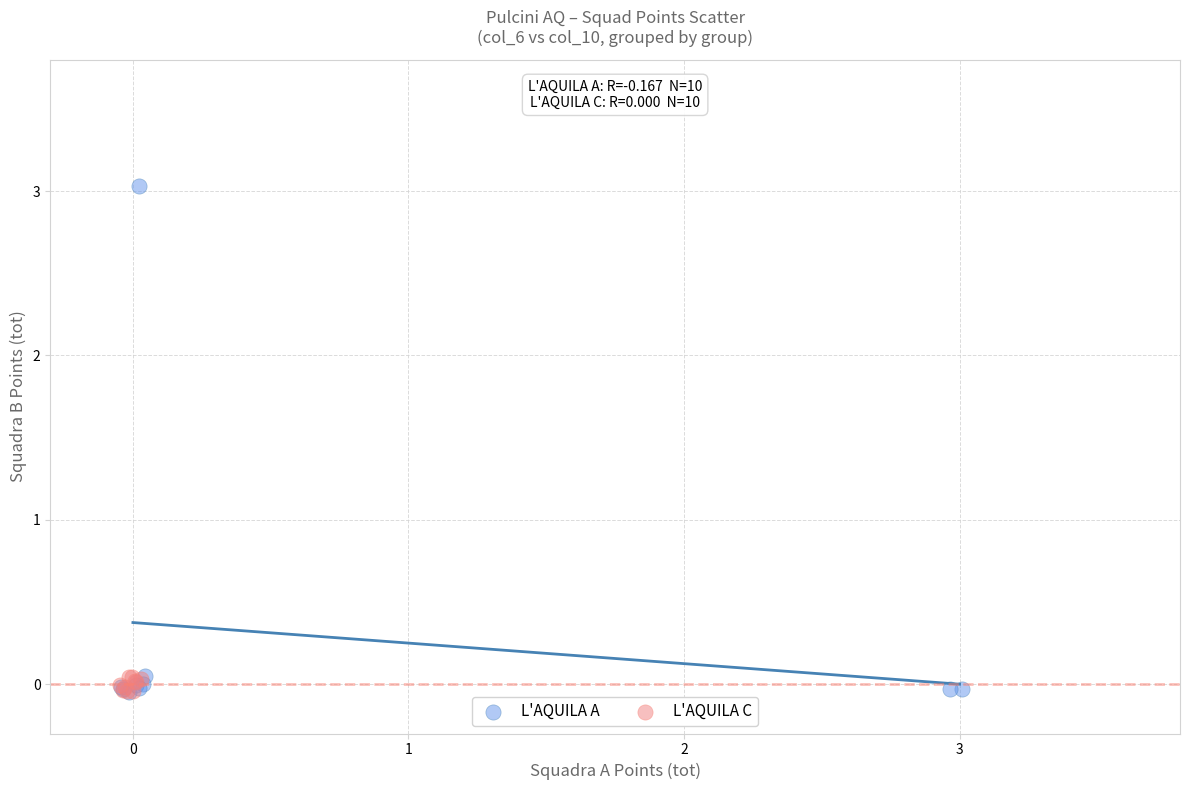

What are all the series names shown in the legend?

L'AQUILA A, L'AQUILA C